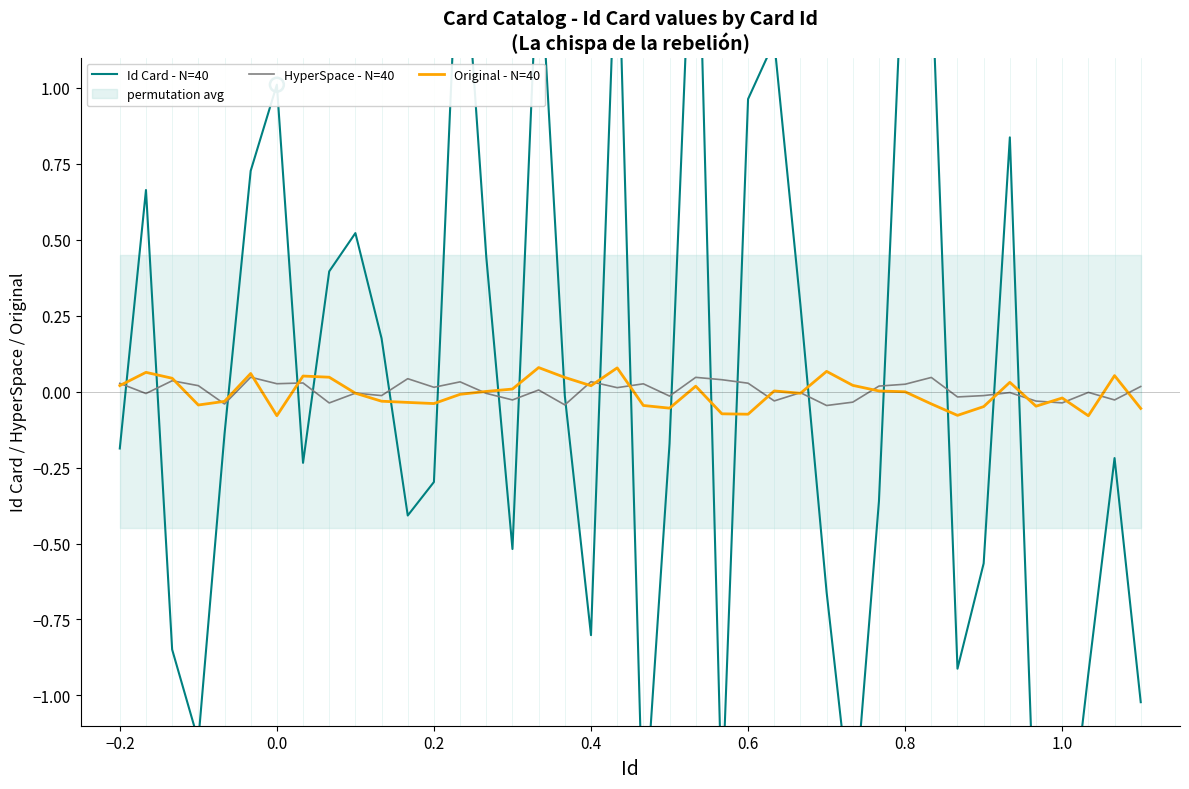

What are all the series names shown in the legend?

Id Card - N=40, HyperSpace - N=40, Original - N=40